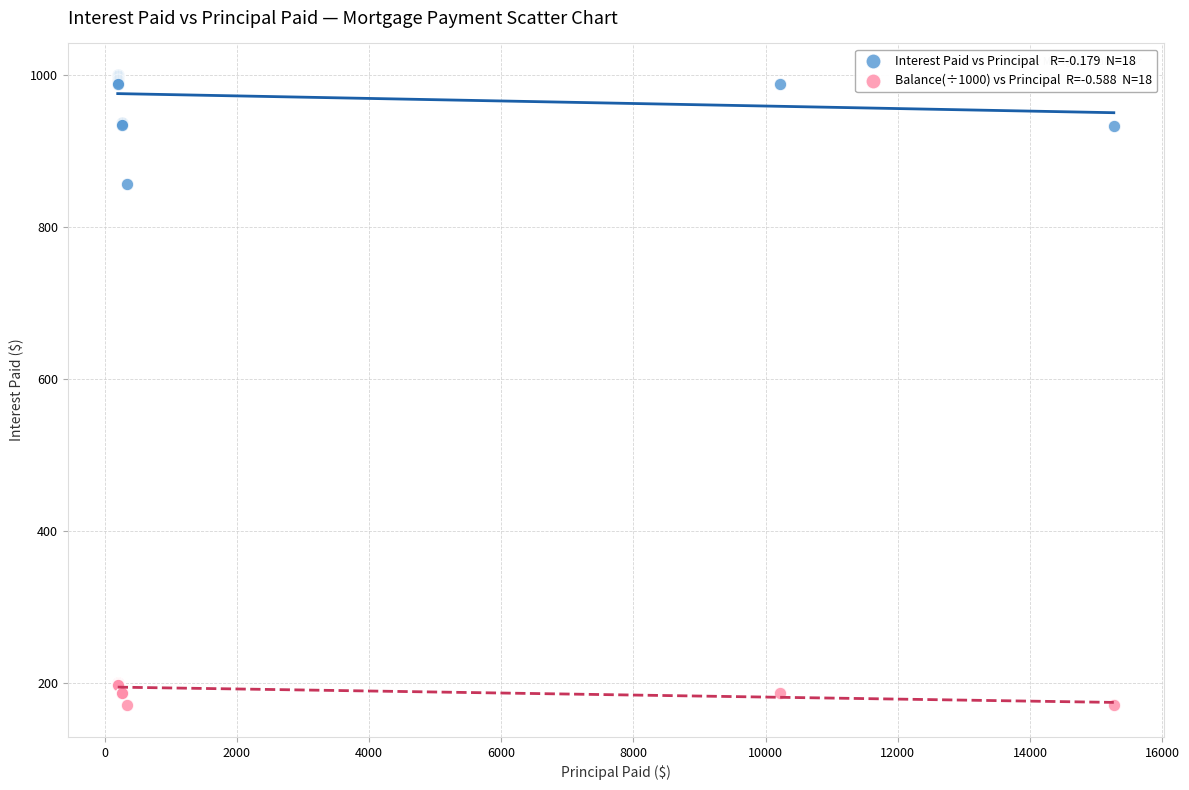

Across all series, what Y value is closest to 585?

856.4